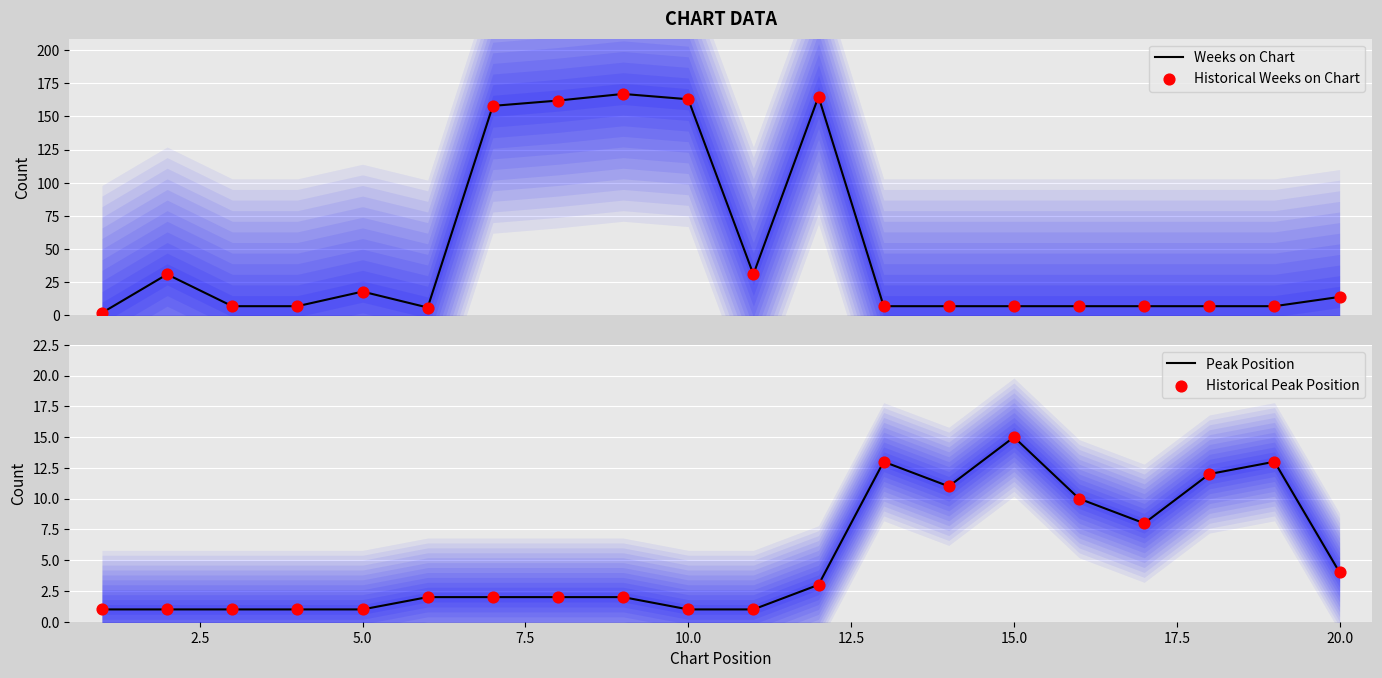

What are all the series names shown in the legend?

Weeks on Chart, Historical Weeks on Chart, Peak Position, Historical Peak Position